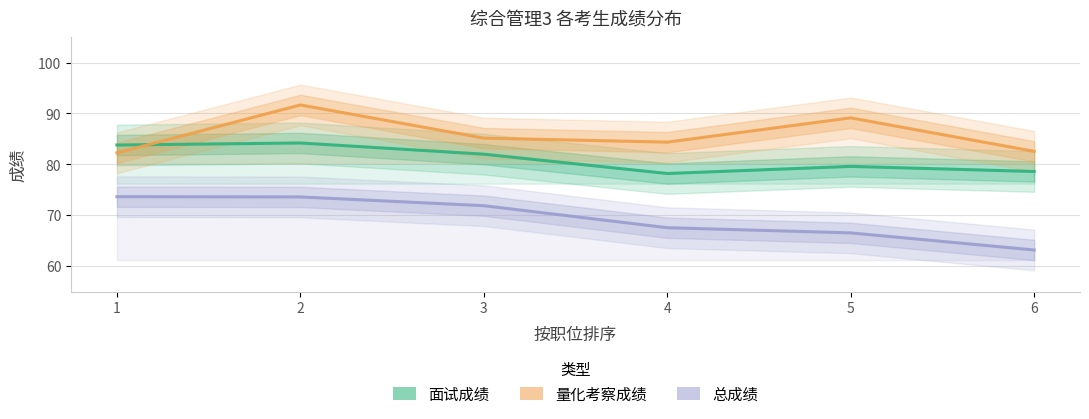

What are all the series names shown in the legend?

面试成绩, 量化考察成绩, 总成绩